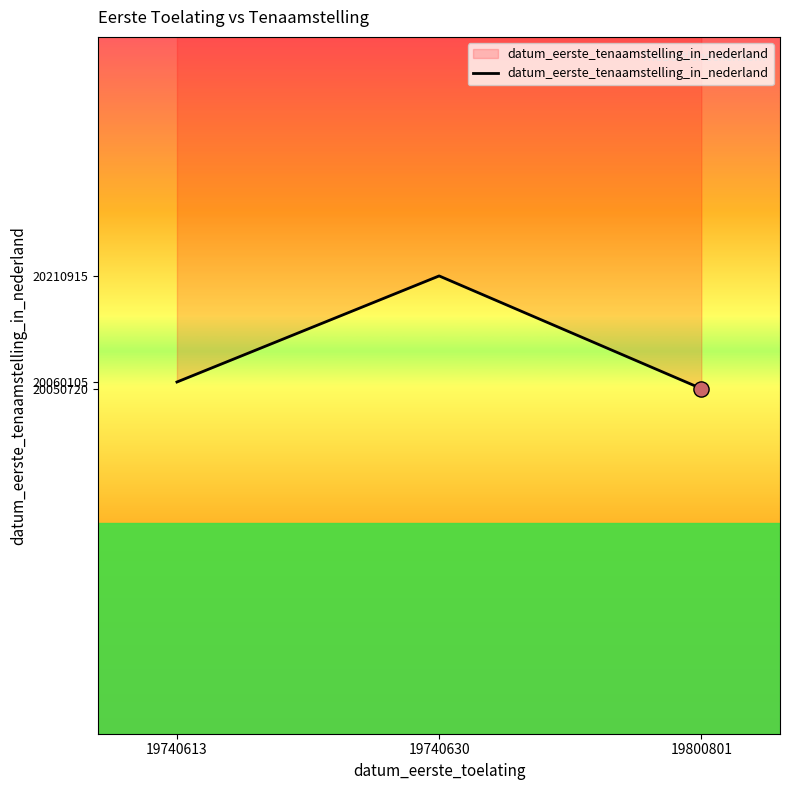

Between 19740630 and 19800801, which is larger?

19740630